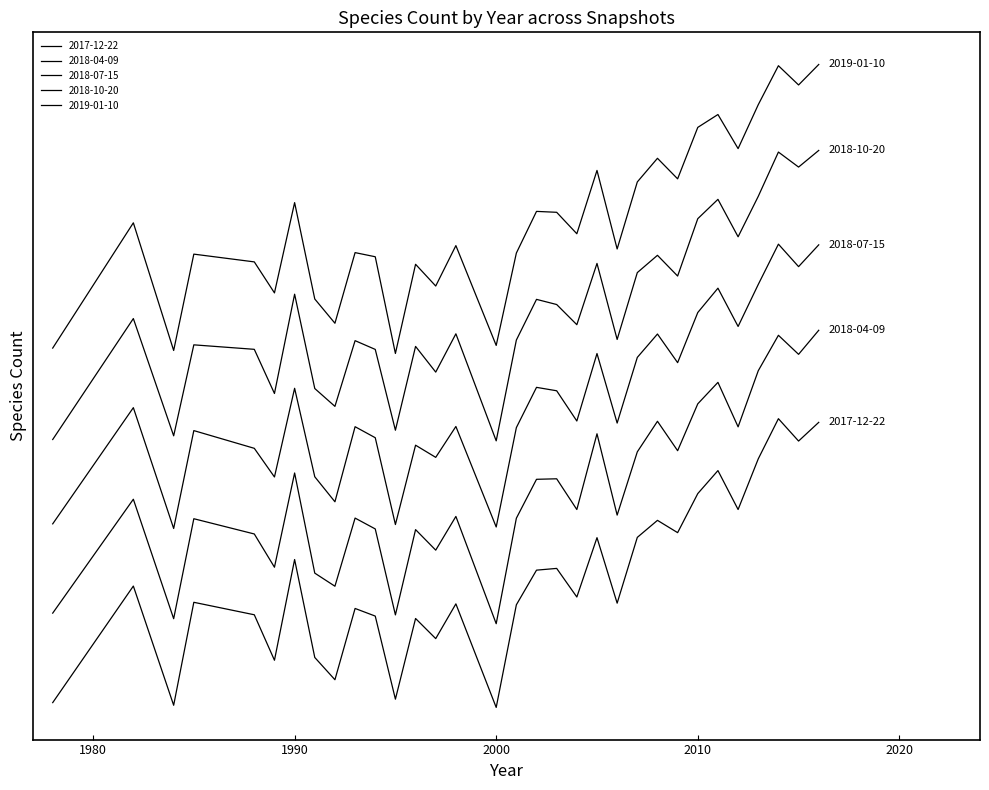

Which series has the largest range (max minus min)?

2018-10-20